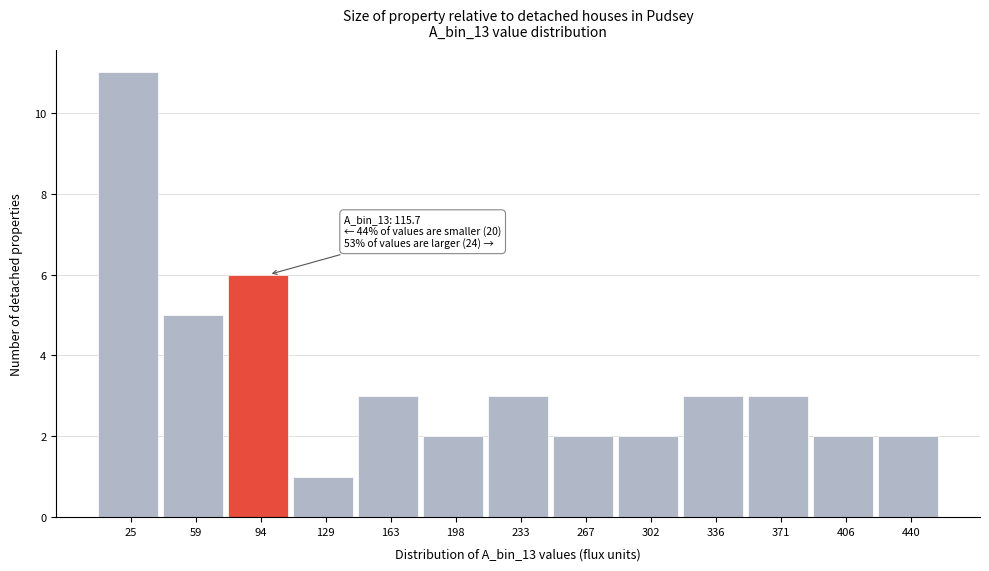

Reading right to left, extract all data points from this chart.

2	2	3	3	2	2	3	2	3	1	6	5	11